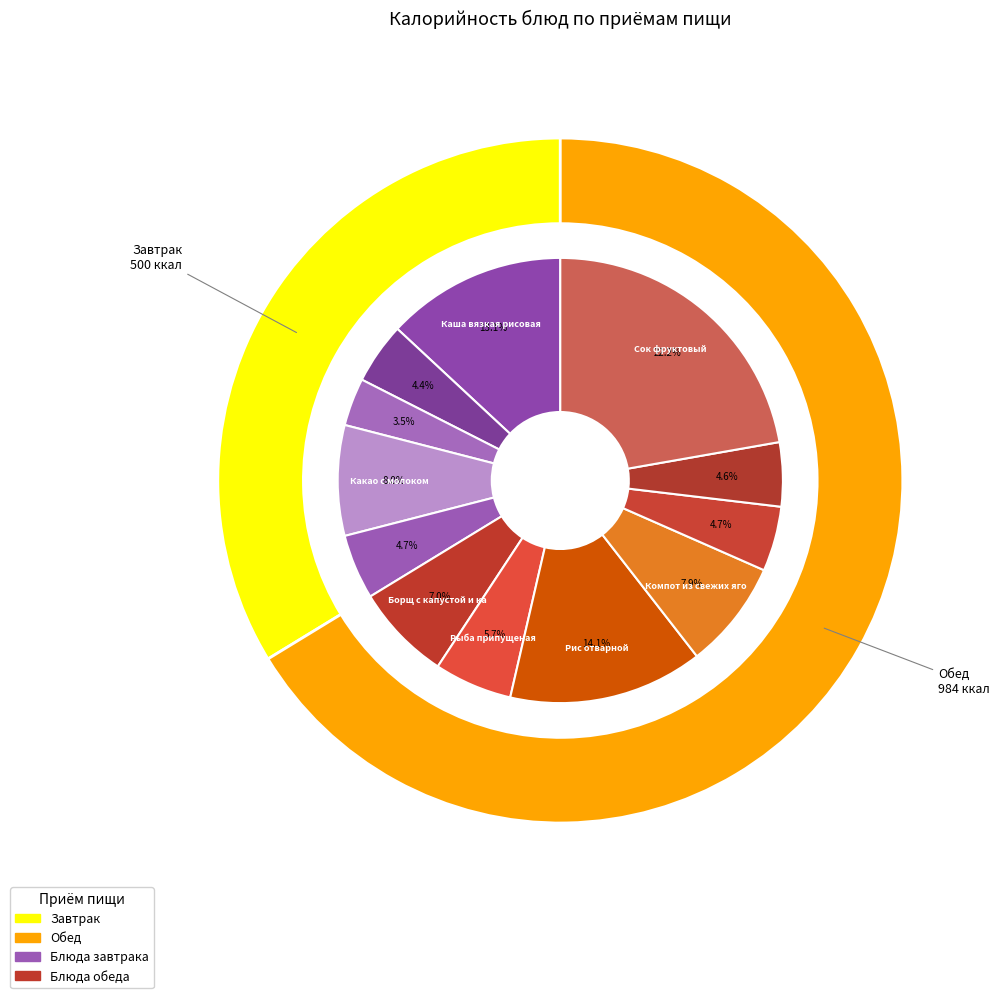

True or false: Хлеб ржано-пшеничный accounts for 5% of the total.

True